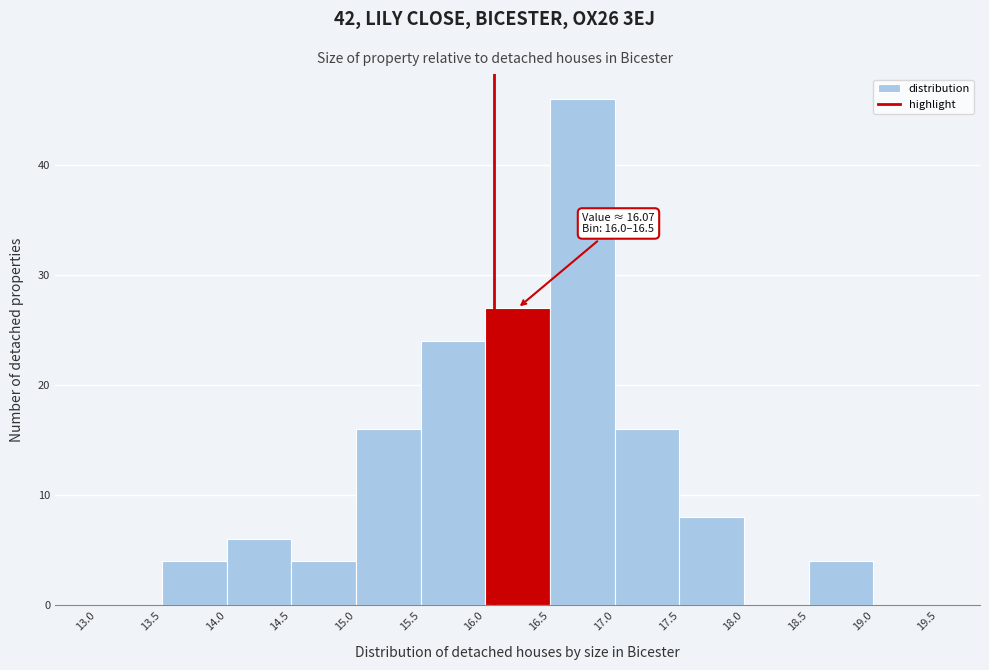

Over which range of the x-axis is the bar tallest?

16.5 to 17.0